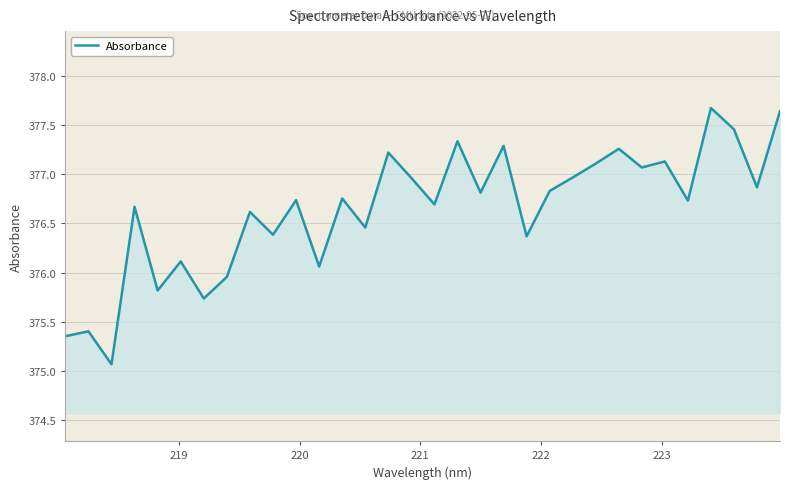

What is the greatest value displayed?

377.7